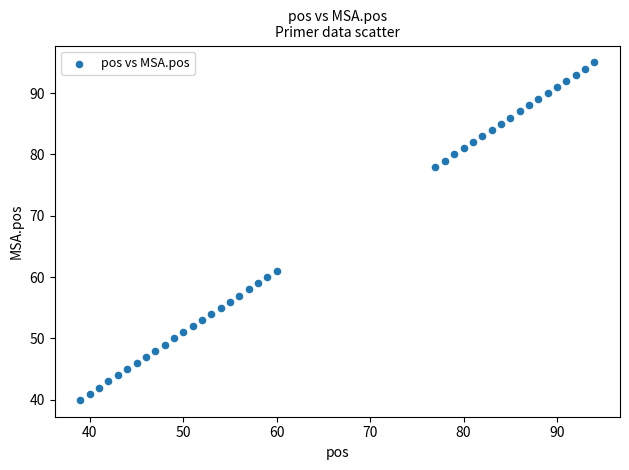

What Y value in the scatter plot is closest to 67?

61